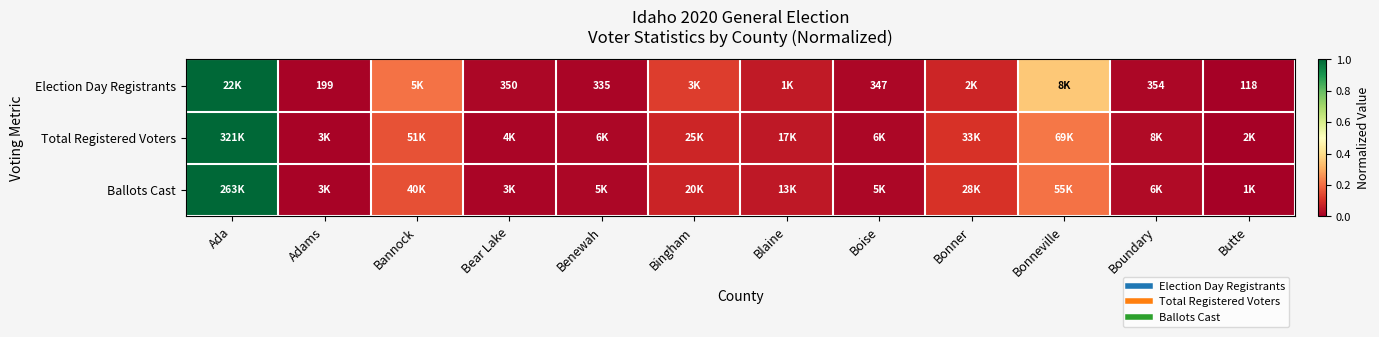

Which has a higher value, Boundary or Ada?

Ada